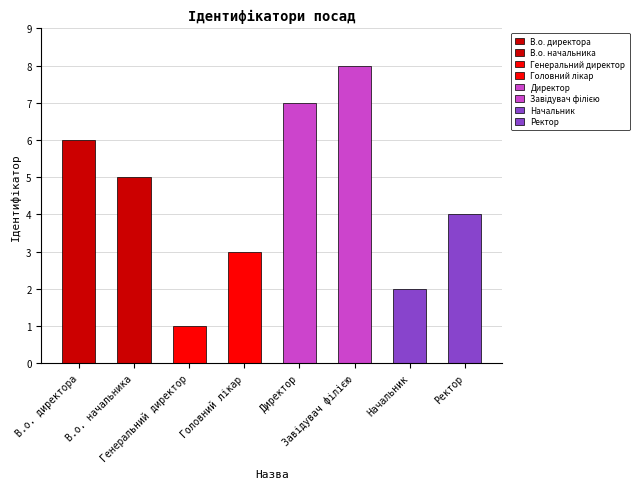

Are the bars grouped side by side (vs. stacked)?

No